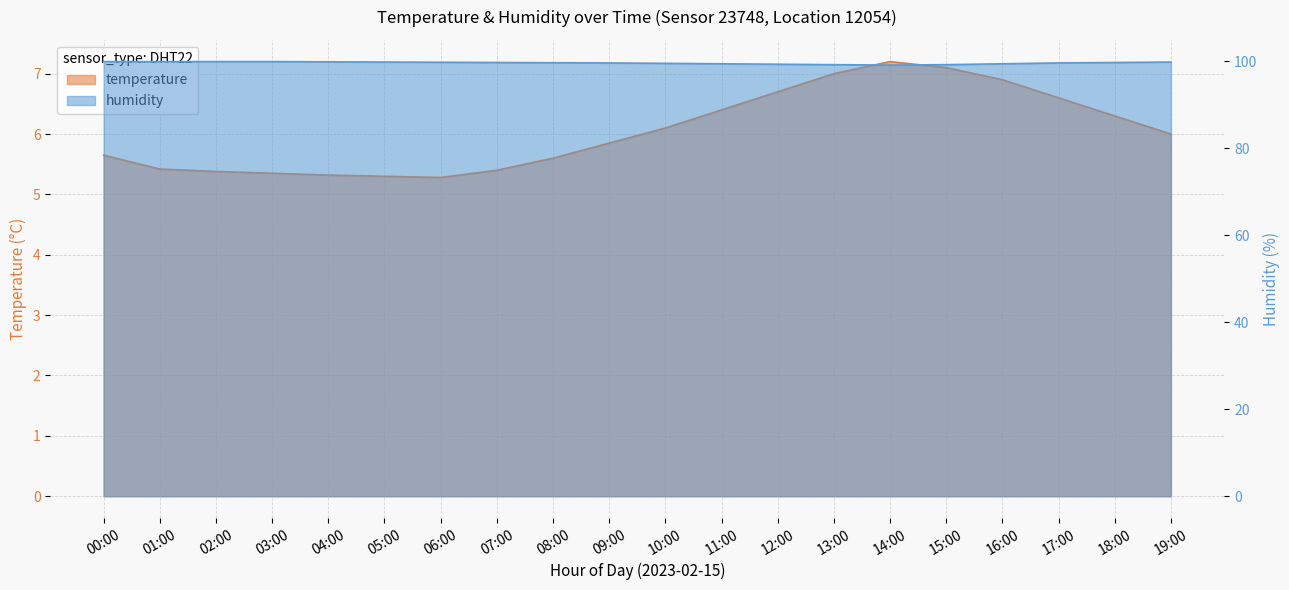

Reading left to right, what are all the values shown in this chart?

temperature: 5.7	5.4	5.4	5.3	5.3	5.3	5.3	5.4	5.6	5.8	6.1	6.4	6.7	7.0	7.2	7.1	6.9	6.6	6.3	6.0
humidity: 99.9	99.9	99.9	99.9	99.8	99.8	99.8	99.7	99.7	99.6	99.5	99.4	99.3	99.2	99.1	99.2	99.4	99.6	99.7	99.8